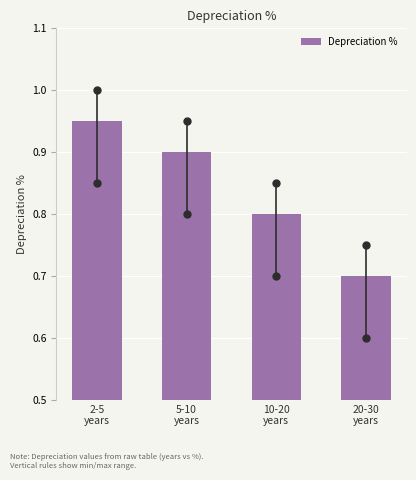

What is the value of the 4th bar from the left?

0.7